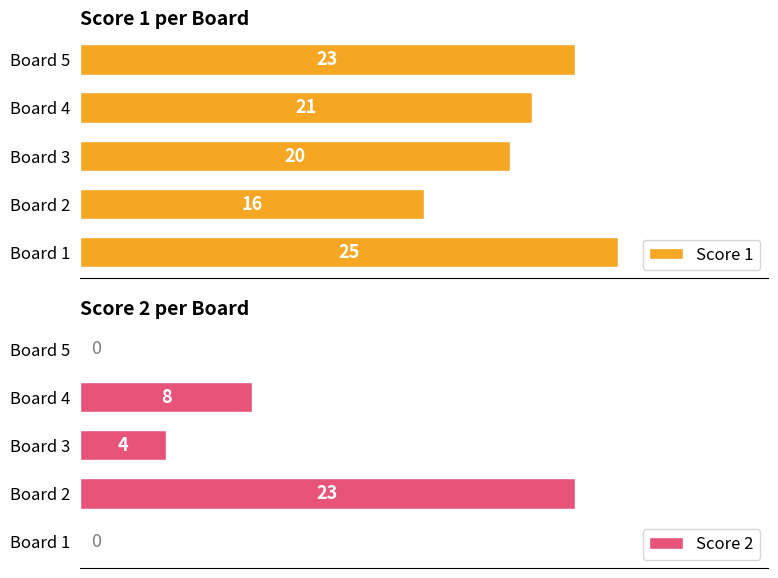

What is the difference between the maximum and minimum values in the Score 1 series?

9